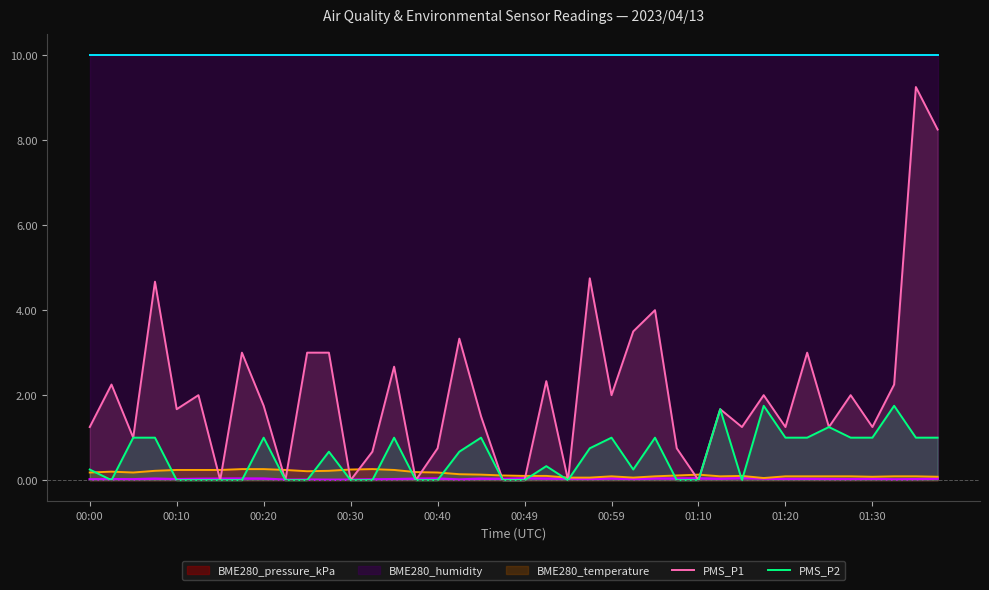

Is it true that PMS_P2 equals 1.0 at 17?

False